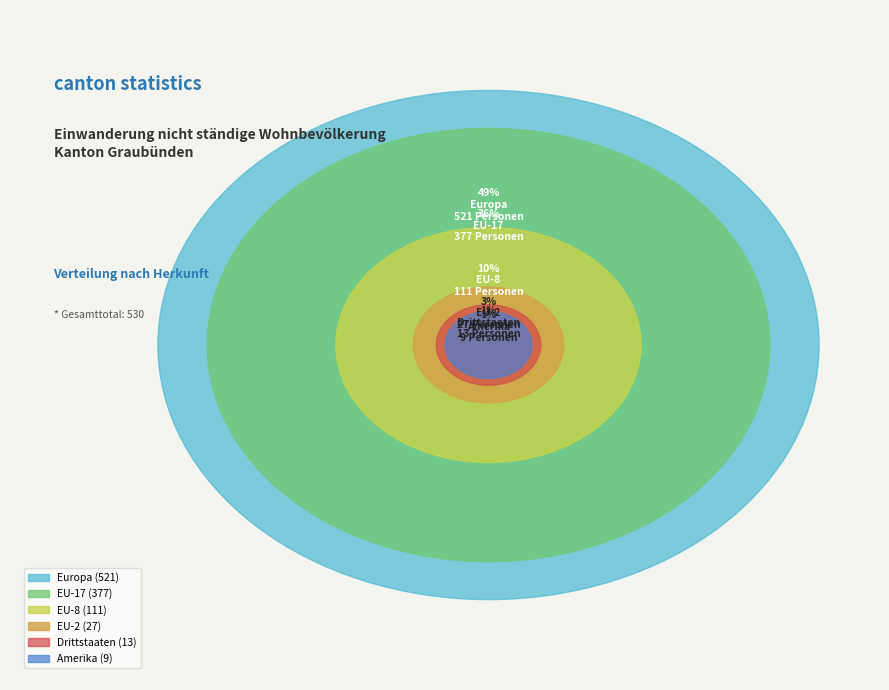

How many slices are in this pie chart?

6